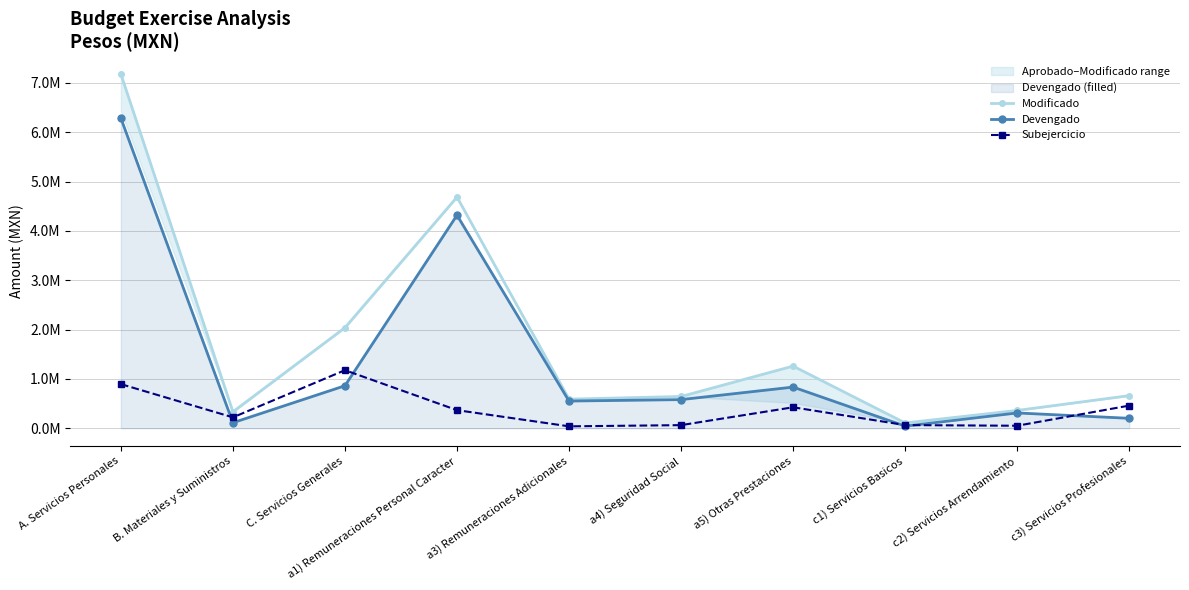

What is the difference between the highest and lowest values at B. Materiales y Suministros?

221125.9